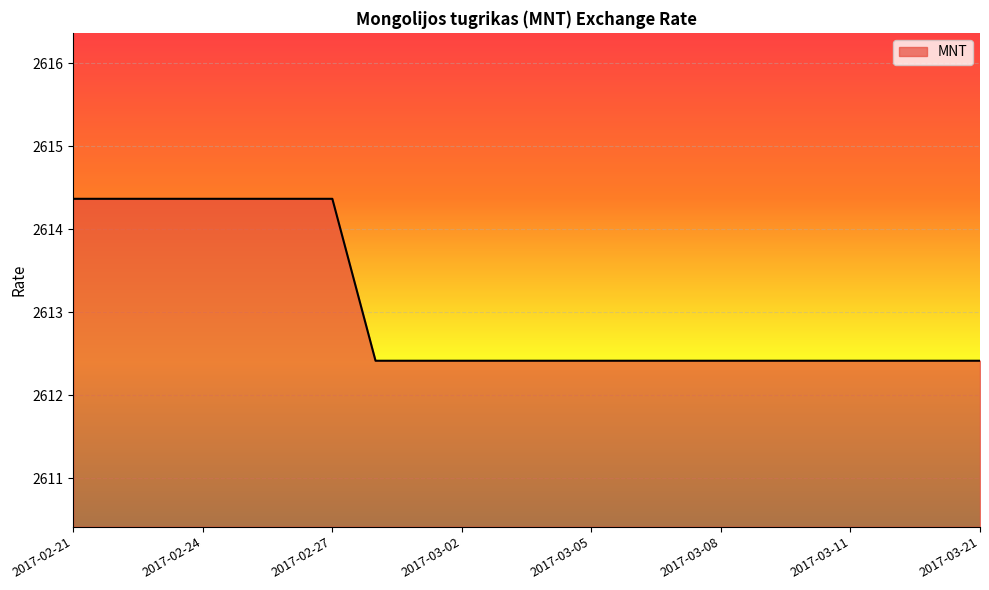

How many values are between 2612 and 2614?

15